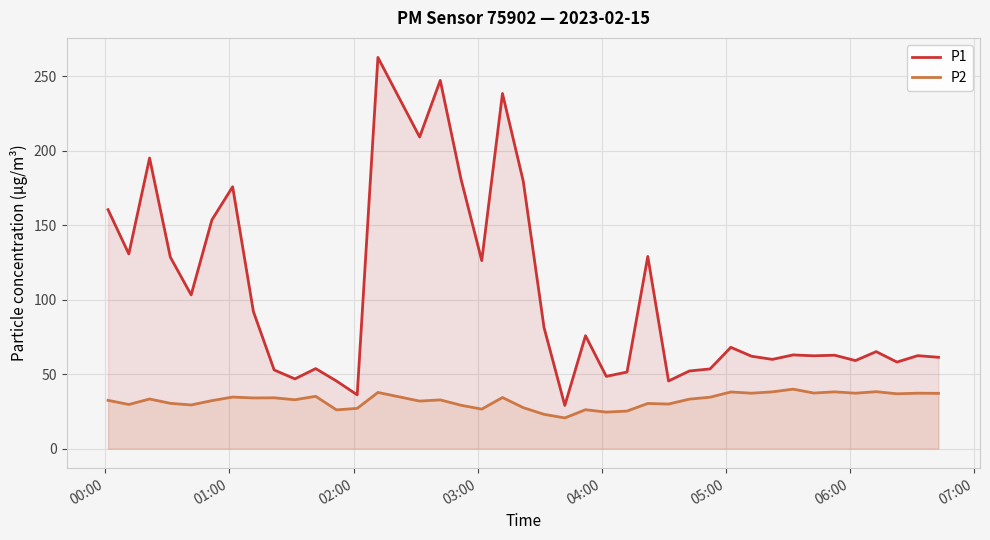

Which series has the widest spread of values?

P1